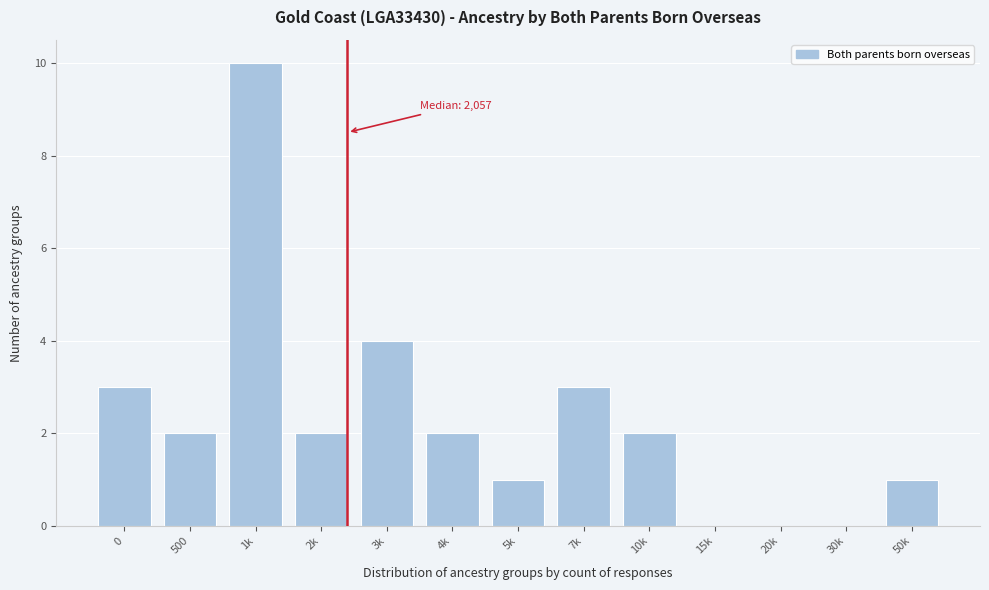

Reading right to left, list all the values displayed in this chart.

50k=1	30k=0	20k=0	15k=0	10k=2	7k=3	5k=1	4k=2	3k=4	2k=2	1k=10	500=2	0=3